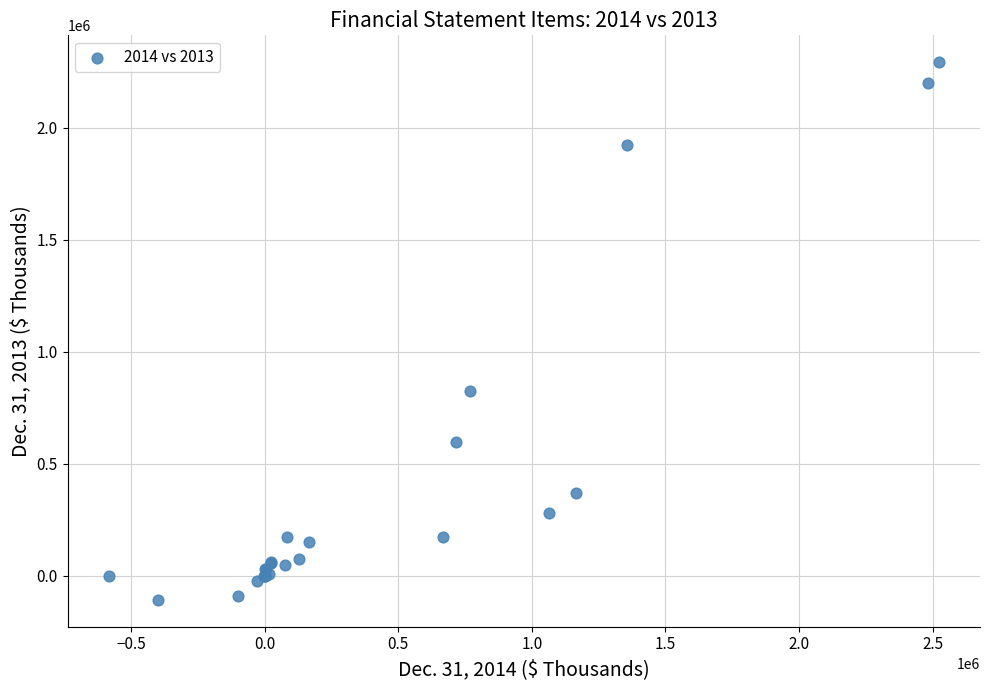

What Y value in the scatter plot is closest to 1092849?

822872